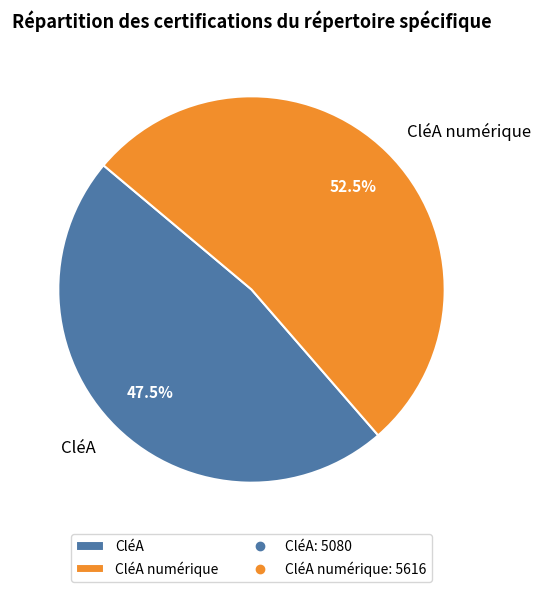

Combined, do CléA numérique and CléA account for over 50%?

Yes